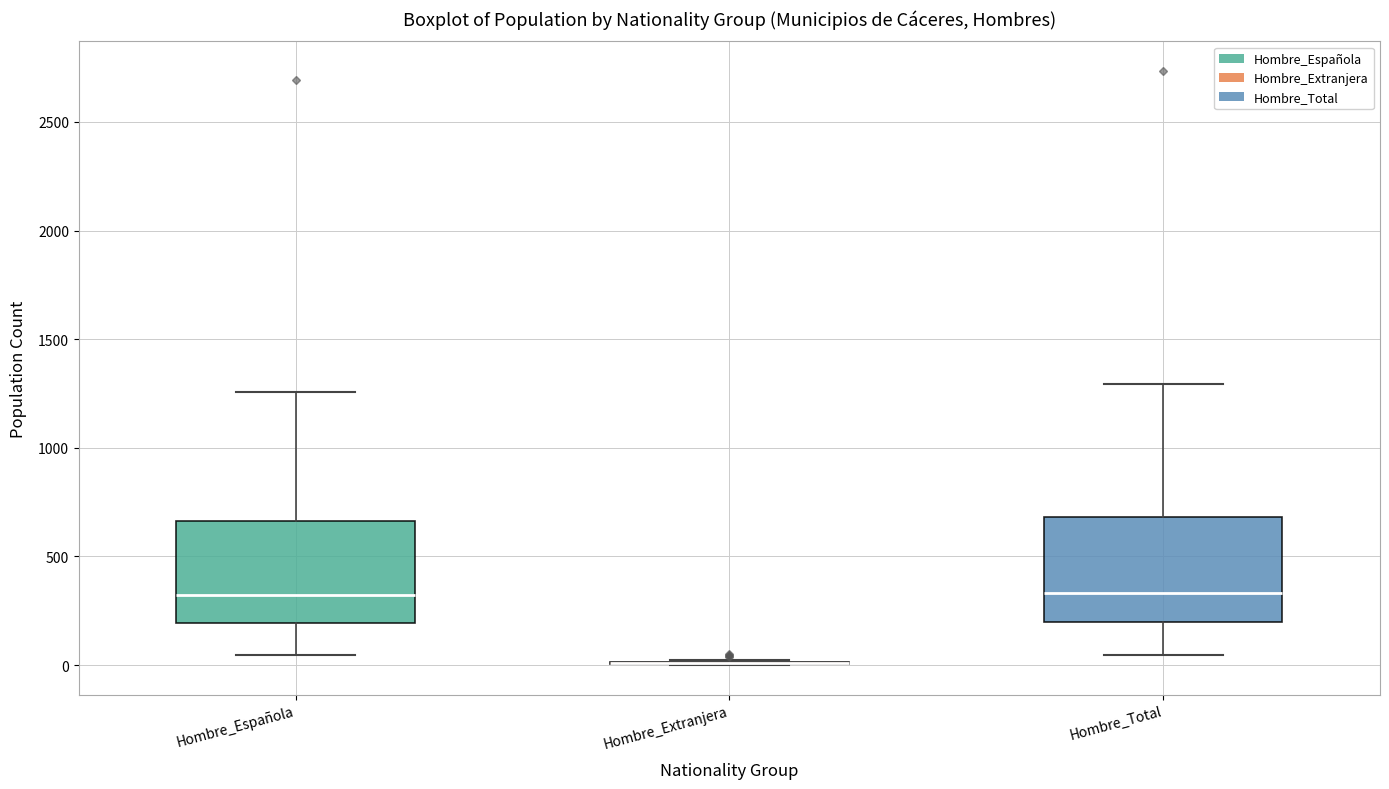

Reading left to right, read every box against the y-axis: the position of its median line, the range the box covers, and the ends of its whiskers. The values are not printed on the chart, so give them approximately, as read against the axis.

Hombre_Española: median 300, box 200 to 650, whiskers 50 to 1250
Hombre_Extranjera: box collapsed to a line at 0, whiskers 0 to 0
Hombre_Total: median 350, box 200 to 700, whiskers 50 to 1300